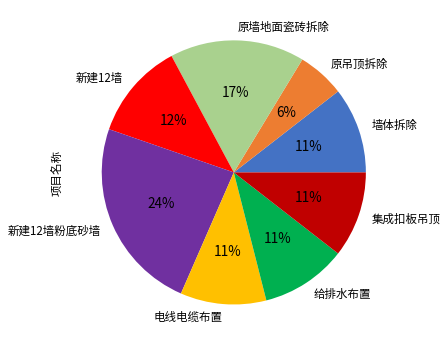

What is the ratio of the value at 新建12墙粉底砂墙 to the value at 新建12墙?

2.0